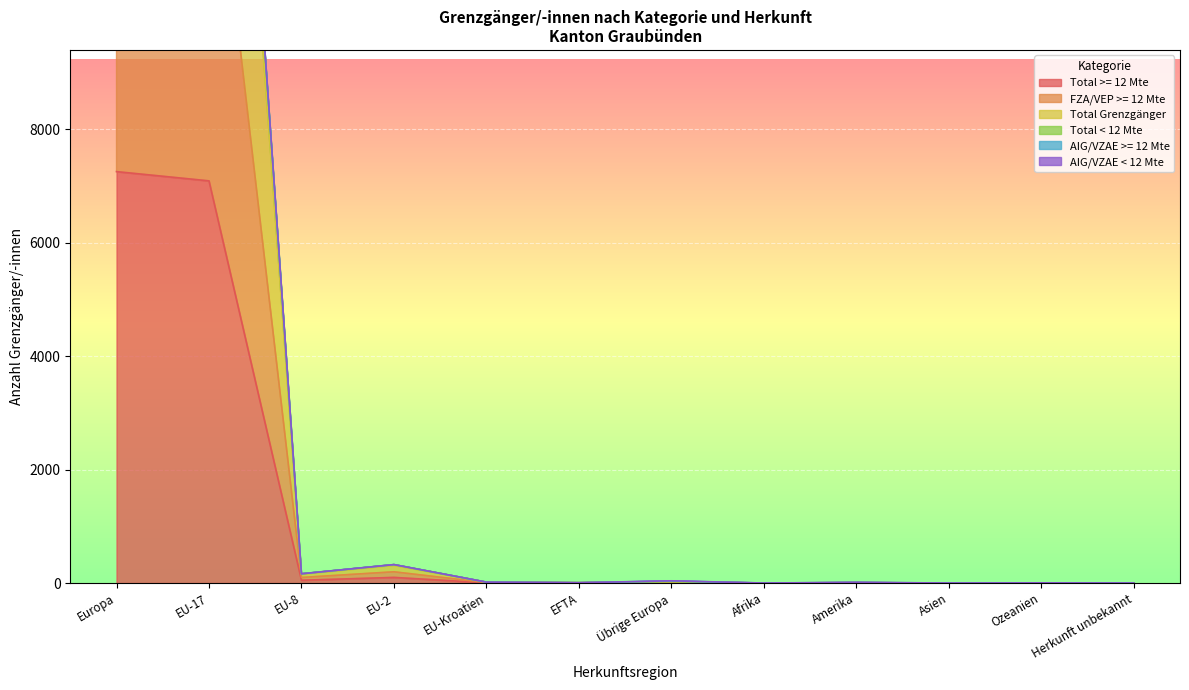

Is it true that Total >= 12 Mte equals -2509 at Afrika?

False